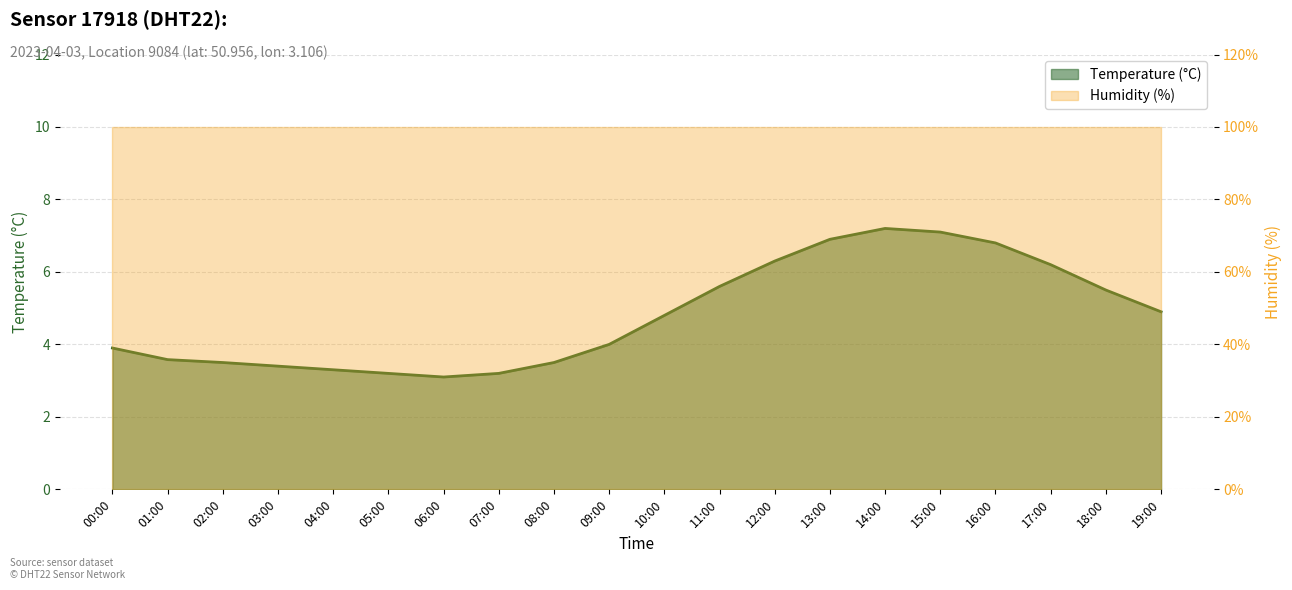

Rank the categories by value from highest to lowest.

14:00, 15:00, 13:00, 16:00, 12:00, 17:00, 11:00, 18:00, 19:00, 10:00, 09:00, 00:00, 01:00, 02:00, 08:00, 03:00, 04:00, 05:00, 07:00, 06:00